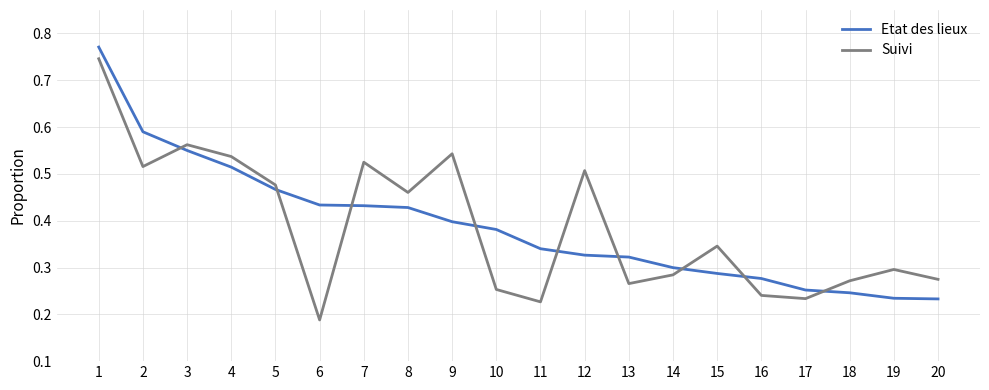

After their last crossing, which series has the higher values: Etat des lieux or Suivi?

Suivi